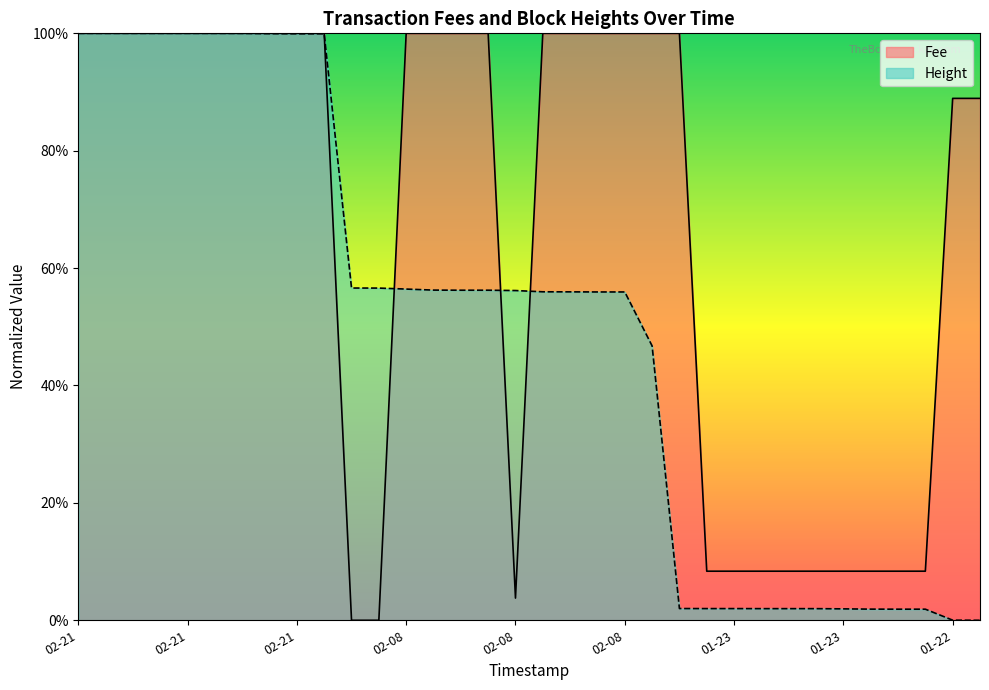

Is it true that Fee equals 0.4 at 2019-02-21 21:35:19?

False